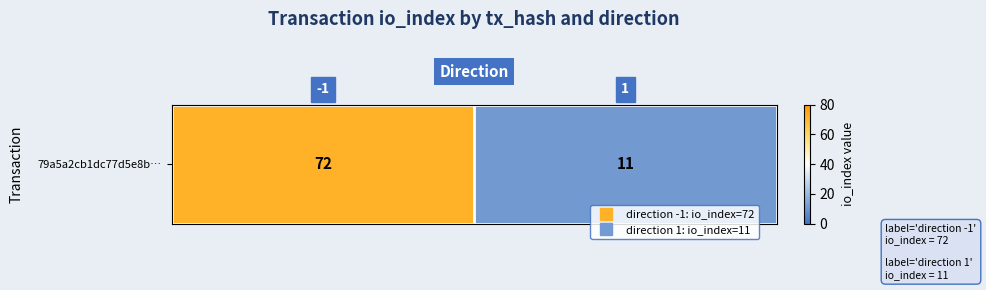

Is it true that the value at 1 is 20?

False